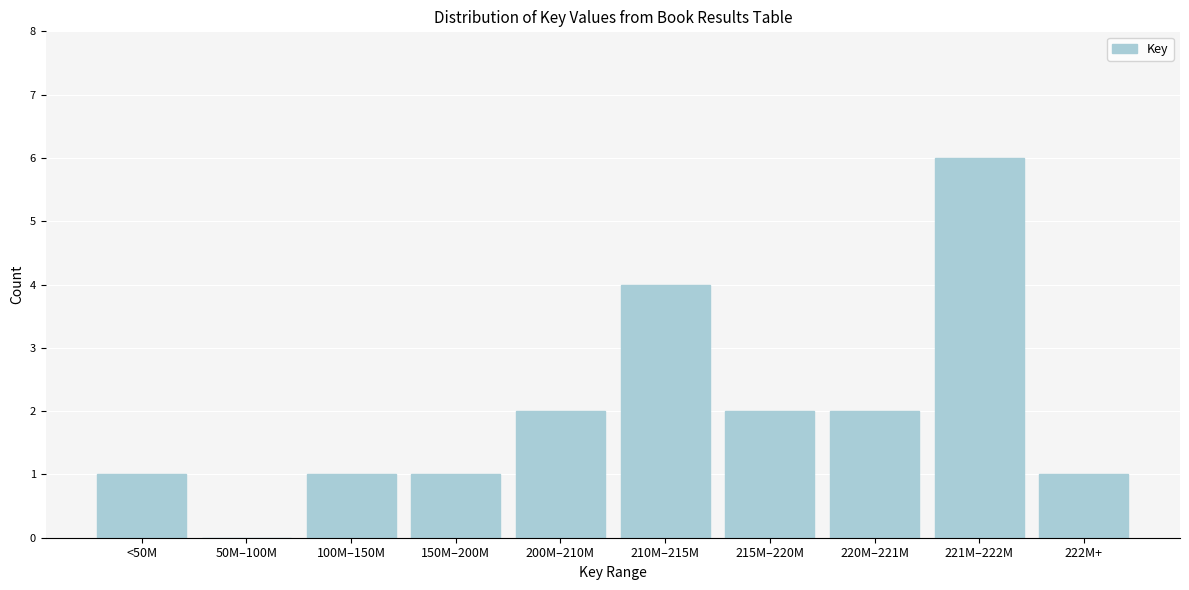

Reading right to left, transcribe all the data shown in this chart.

222M+=1	221M–222M=6	220M–221M=2	215M–220M=2	210M–215M=4	200M–210M=2	150M–200M=1	100M–150M=1	50M–100M=0	<50M=1